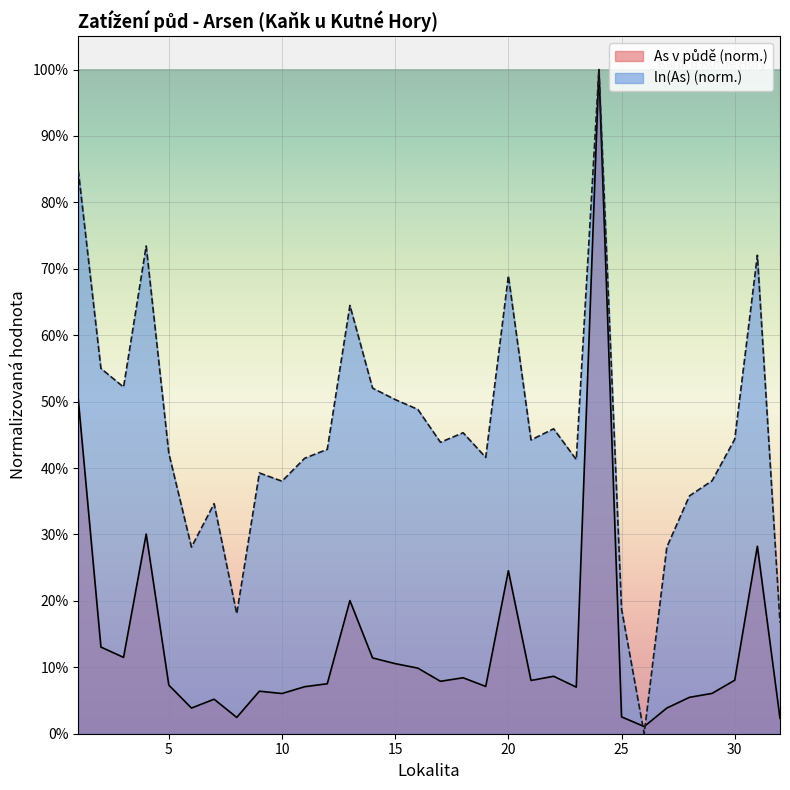

What is the maximum value for As v půdě?

1.0